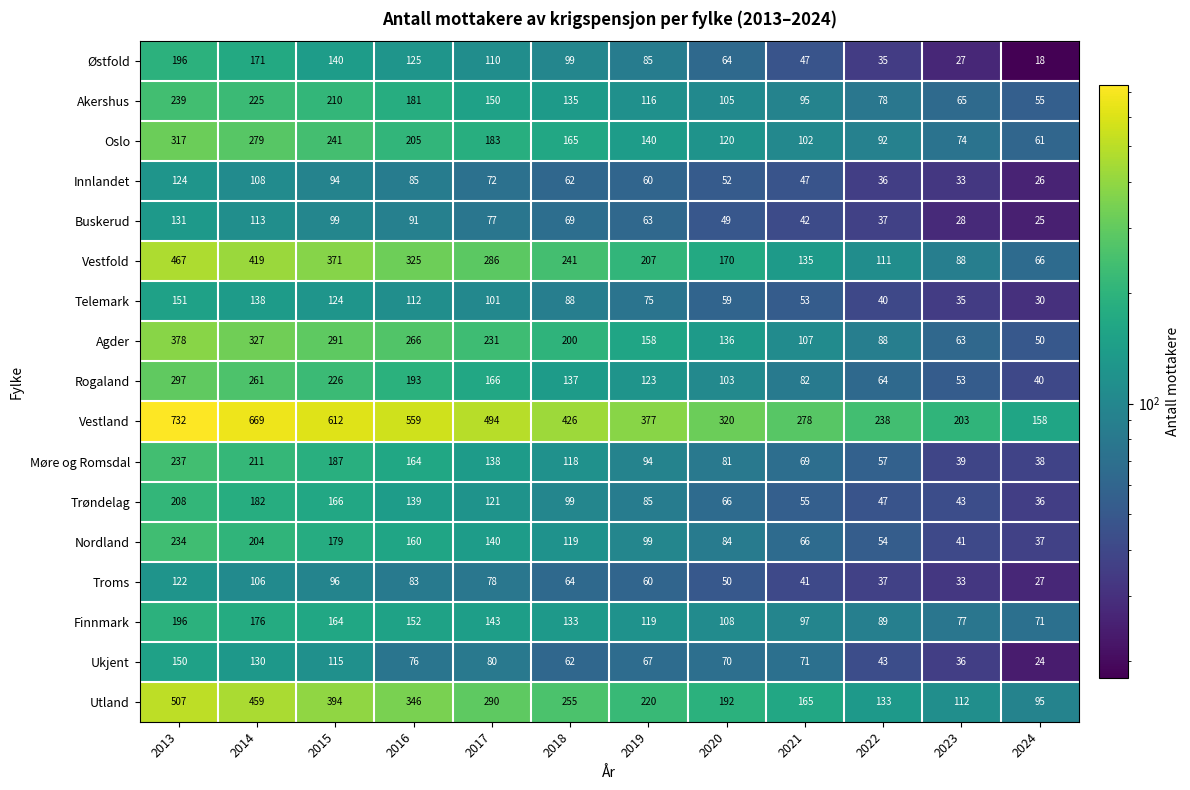

At which label does Nordland reach its minimum?

2024